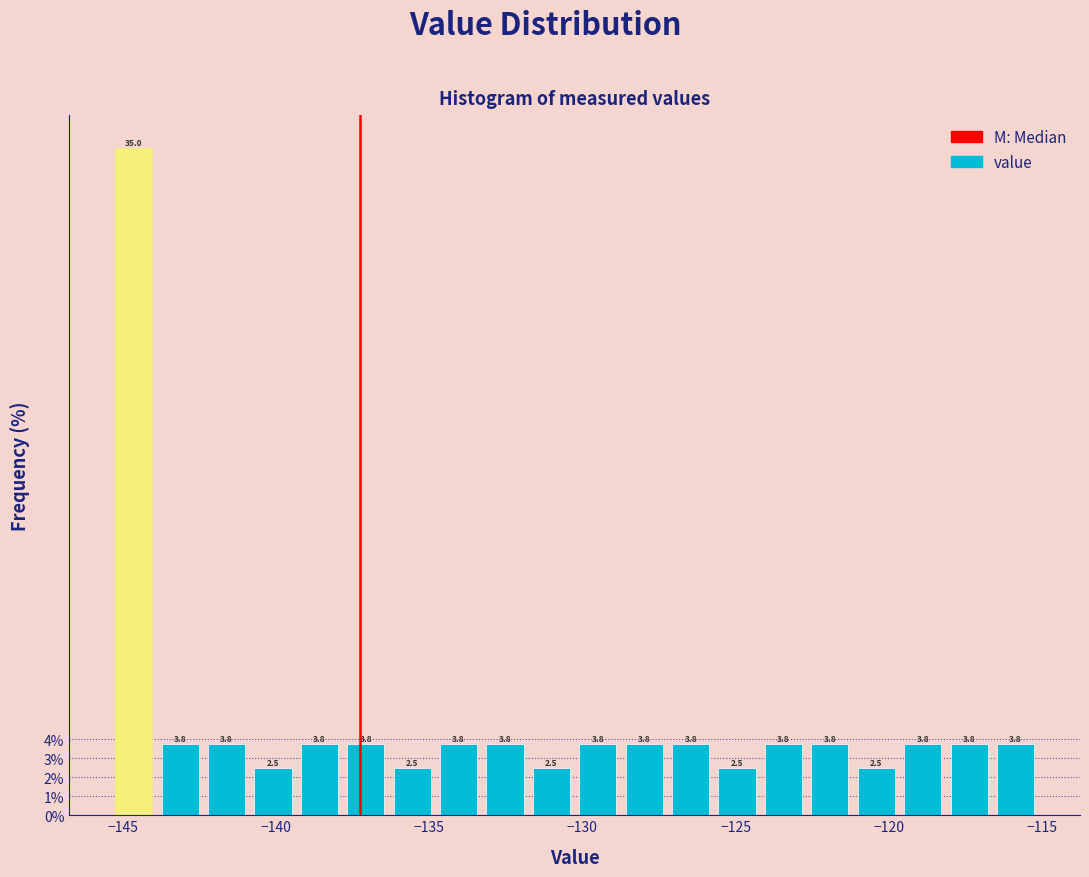

Around what value on the x-axis is the tallest bar? Give the approximate position of its centre, as read against the axis.

-144.5